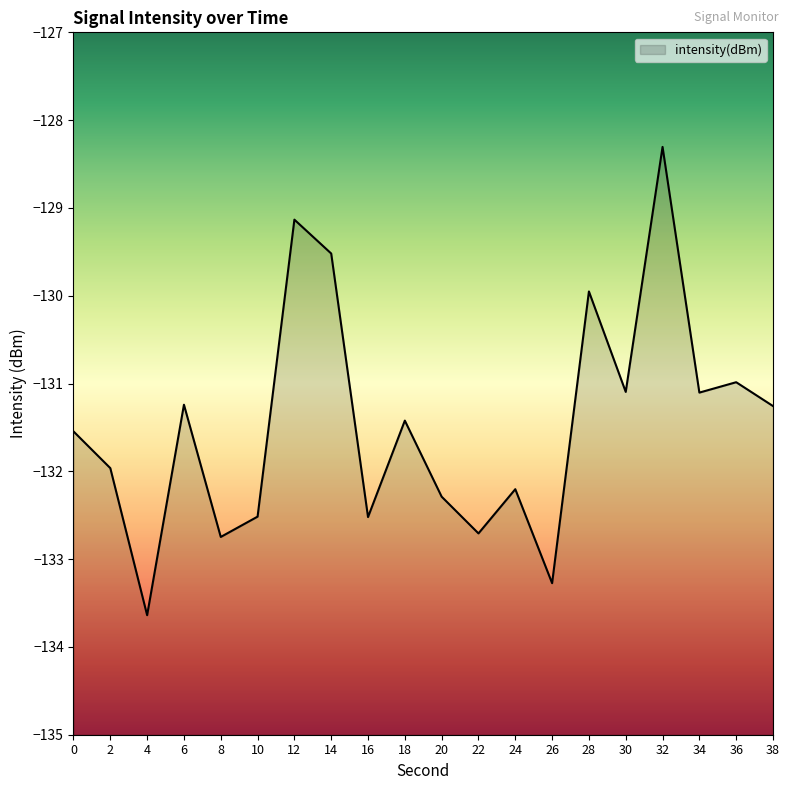

List the labels in order of value, largest first.

32, 12, 14, 28, 36, 30, 34, 6, 38, 18, 0, 2, 24, 20, 10, 16, 22, 8, 26, 4